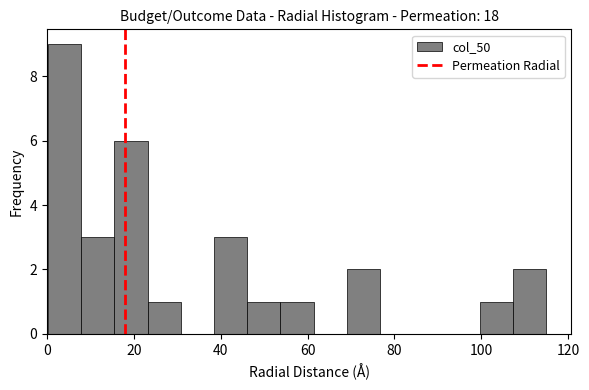

Read against the x-axis, roughly where is the centre of the tallest bar?

4